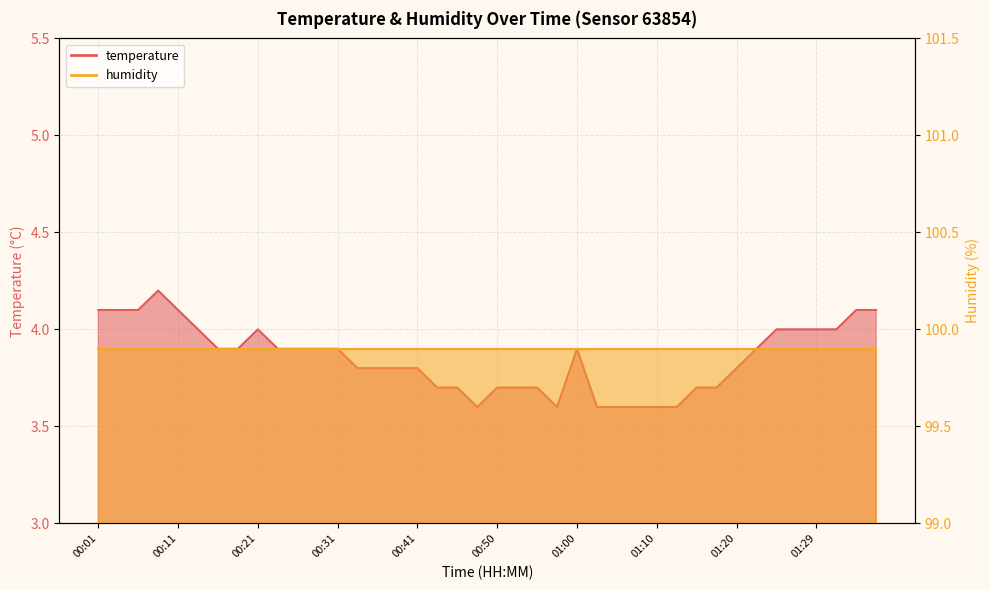

How many categories are shown in the chart?

40